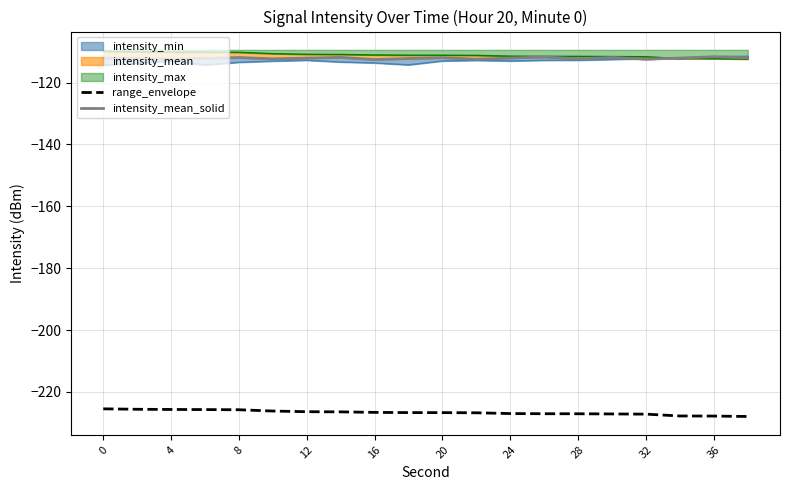

What is the minimum value for range_envelope?

-227.9